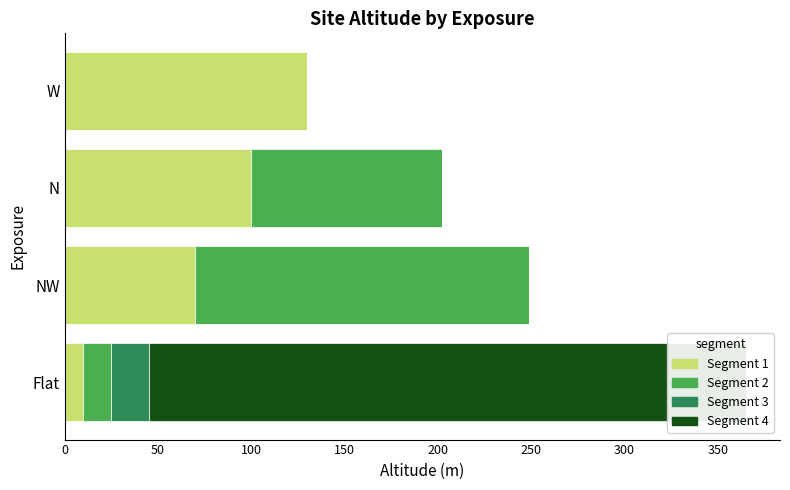

Which series has the widest spread of values?

Segment 4